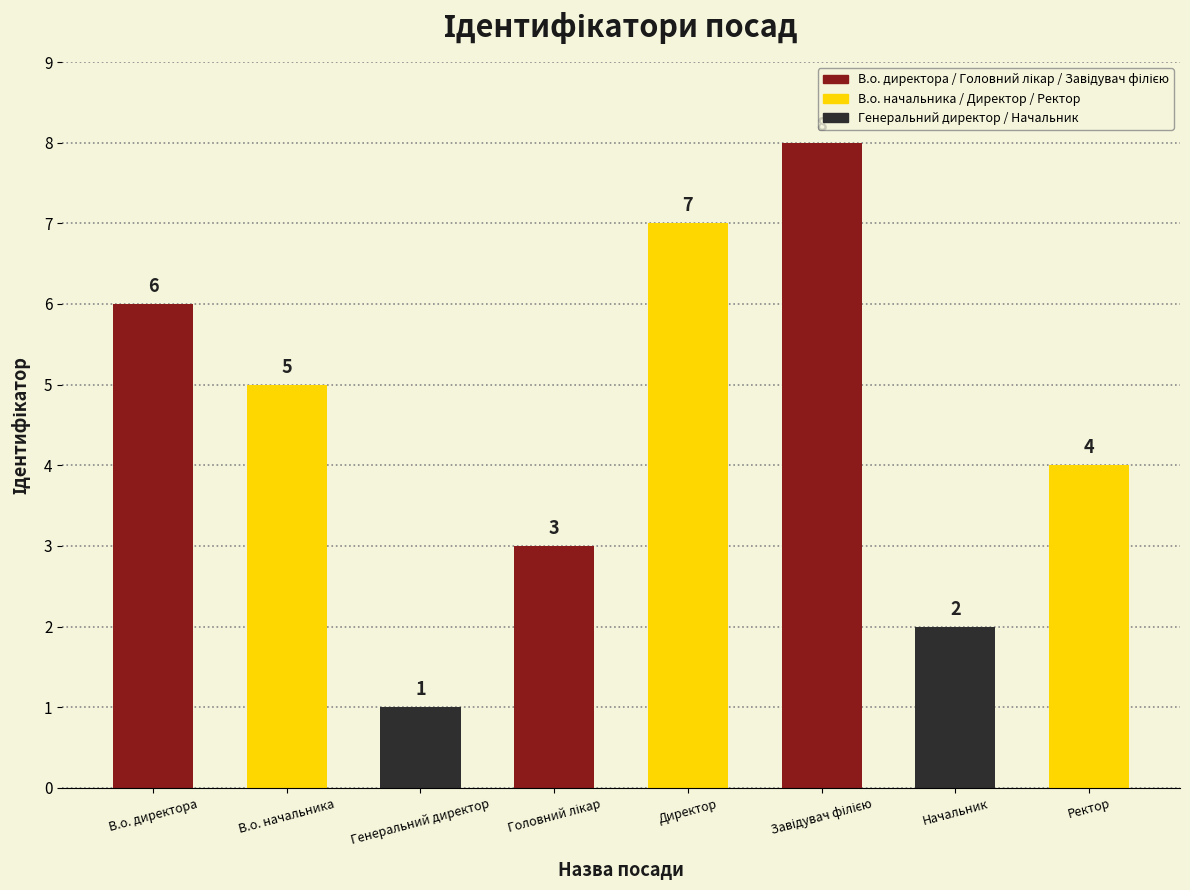

Reading right to left, extract all data points from this chart.

4	2	8	7	3	1	5	6